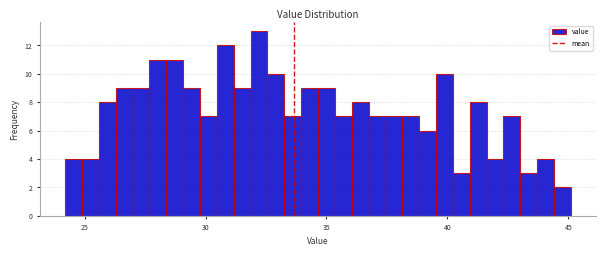

Around what value on the x-axis is the tallest bar? Give the approximate position of its centre, as read against the axis.

32.0